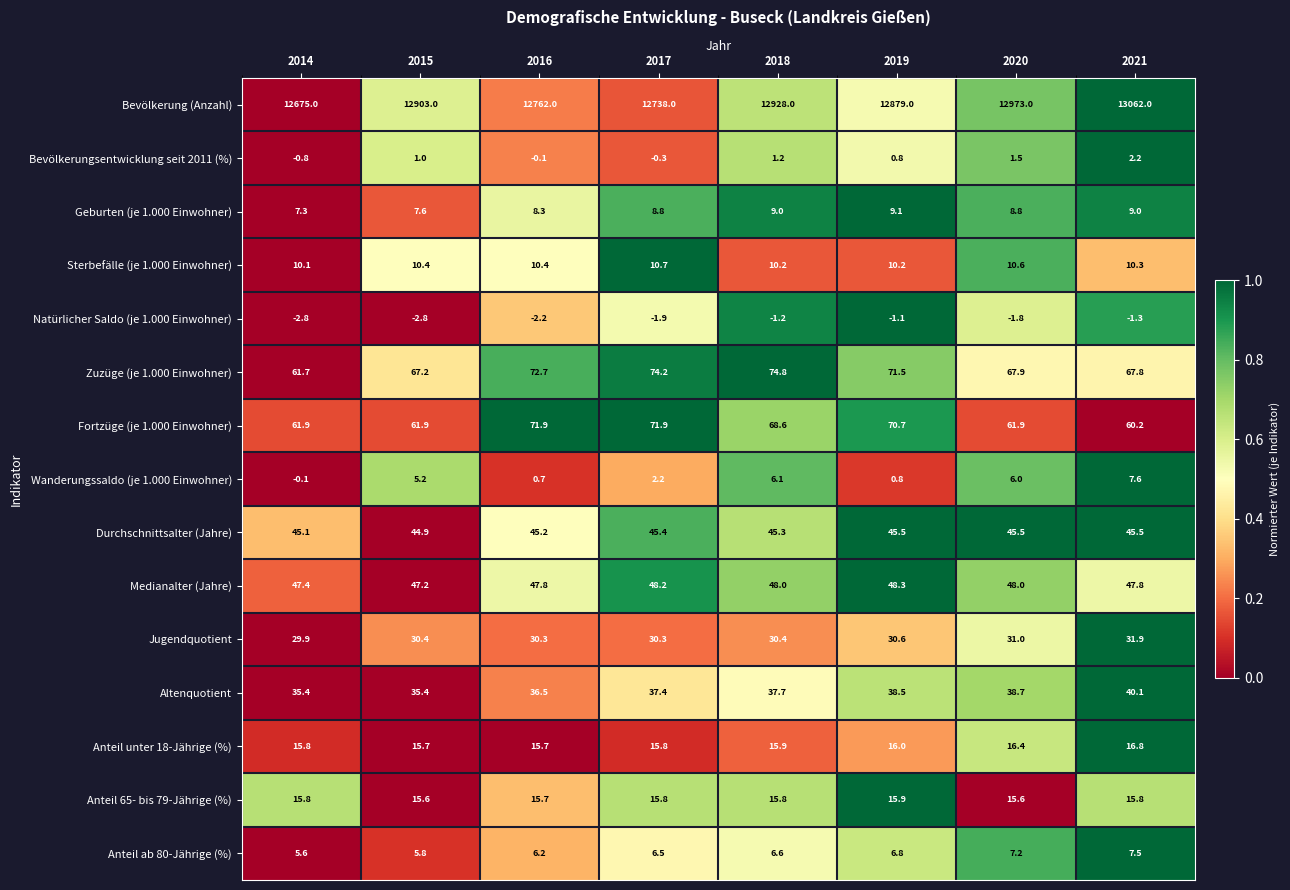

What is the average value of the Jugendquotient series?

30.6